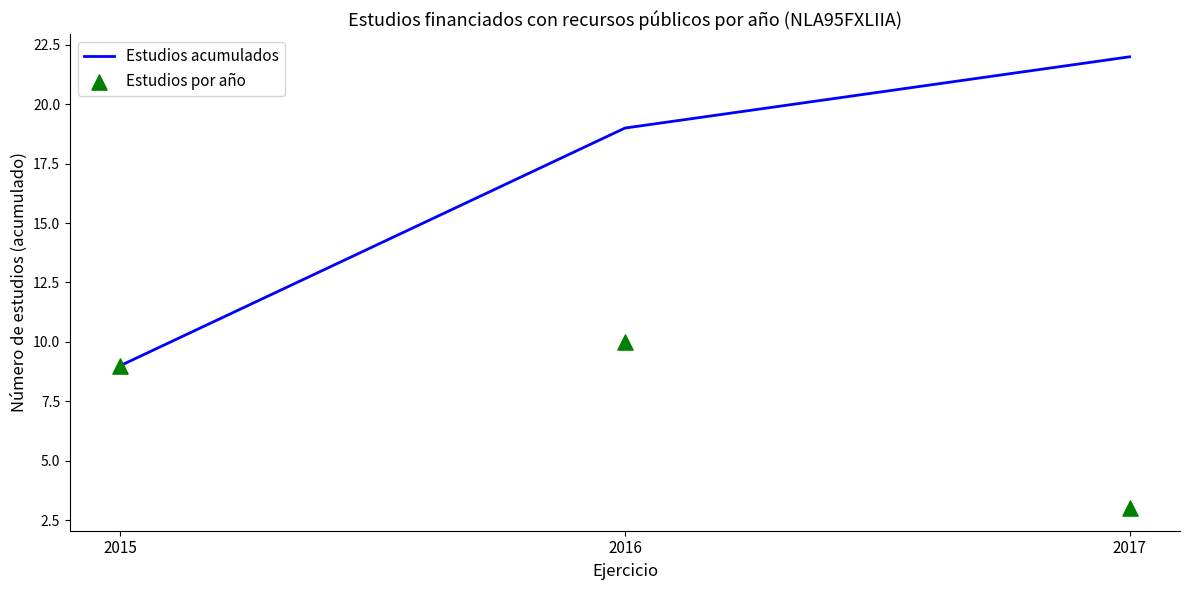

What are all the series names shown in the legend?

Estudios acumulados, Estudios por año